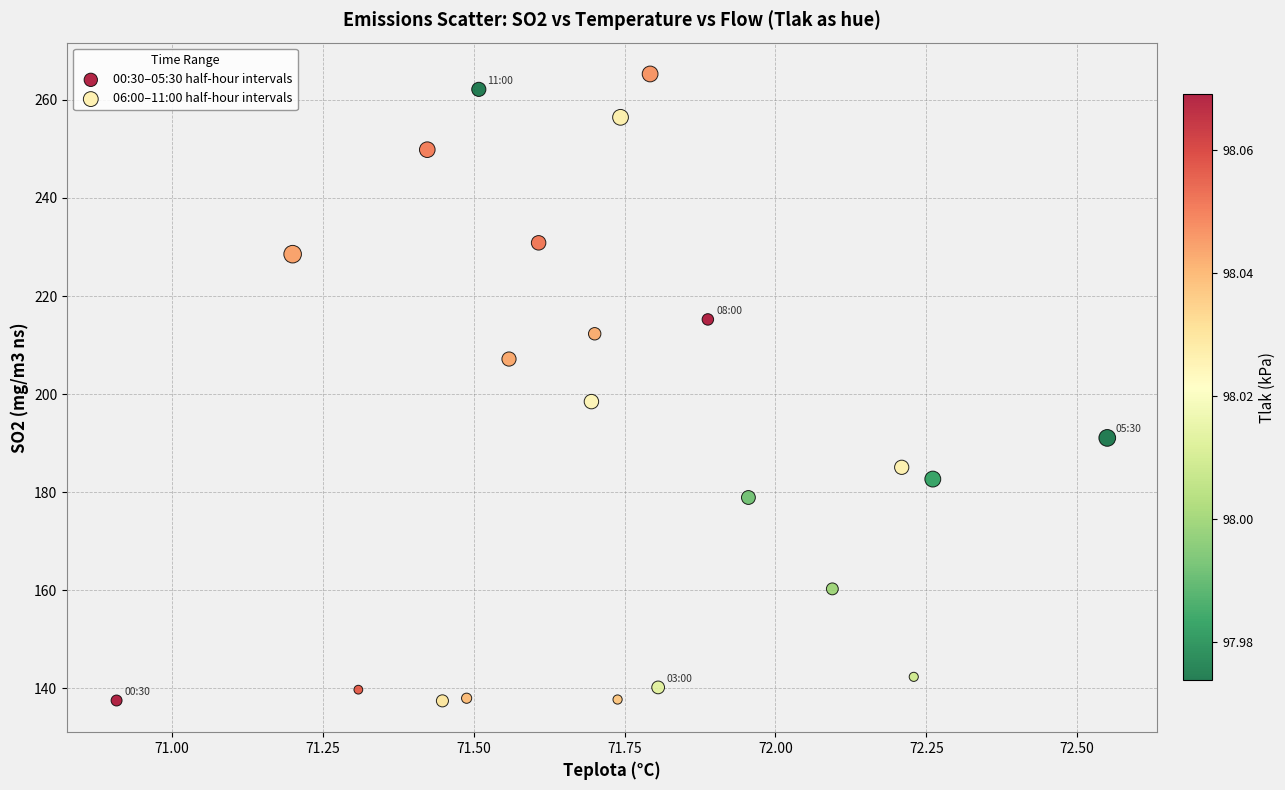

What are all the series names shown in the legend?

00:30–05:30 half-hour intervals, 06:00–11:00 half-hour intervals